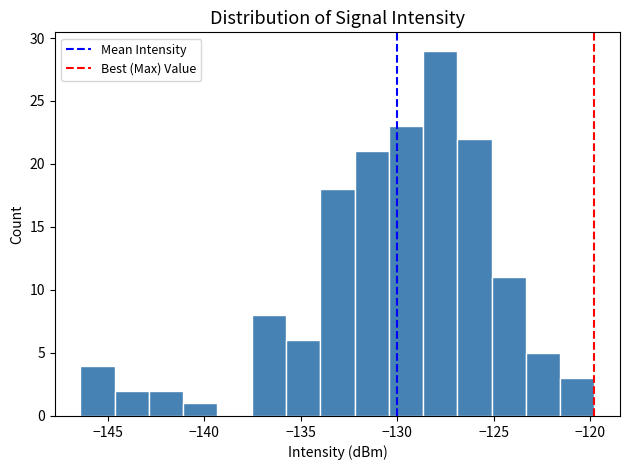

Read against the x-axis, roughly where is the centre of the tallest bar?

-128.0